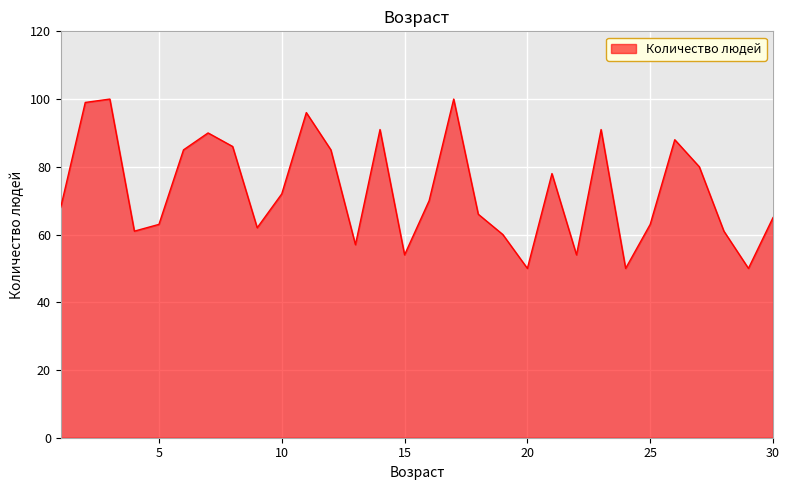

Does the chart have visible grid lines?

Yes